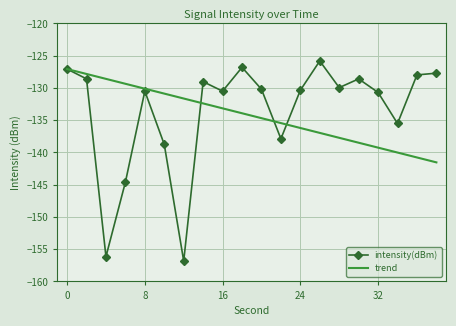

What is the highest value of the trend series?

-127.1